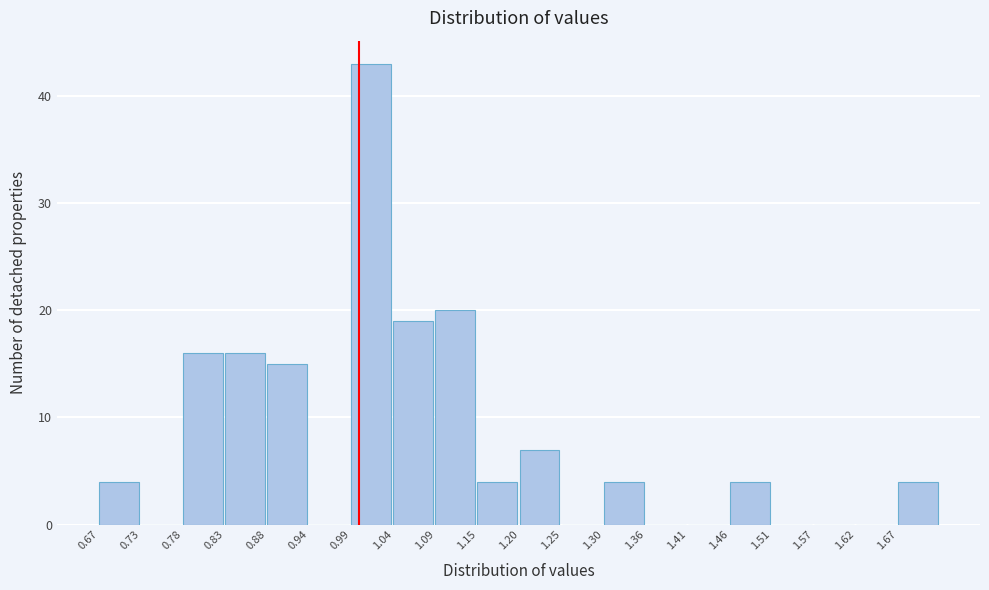

Reading left to right, transcribe this chart: for each bar, give the range it covers on the x-axis and its height. Neither the bar edges nor the heights are printed on the chart, so give them approximately, as read against the axes.

0.68 to 0.73: 4
0.73 to 0.78: 0
0.78 to 0.83: 16
0.83 to 0.89: 16
0.89 to 0.94: 15
0.94 to 0.99: 0
0.99 to 1.04: 43
1.04 to 1.10: 19
1.10 to 1.15: 20
1.15 to 1.20: 4
1.20 to 1.25: 7
1.25 to 1.31: 0
1.31 to 1.36: 4
1.36 to 1.41: 0
1.41 to 1.46: 0
1.46 to 1.52: 4
1.52 to 1.57: 0
1.57 to 1.62: 0
1.62 to 1.67: 0
1.67 to 1.73: 4